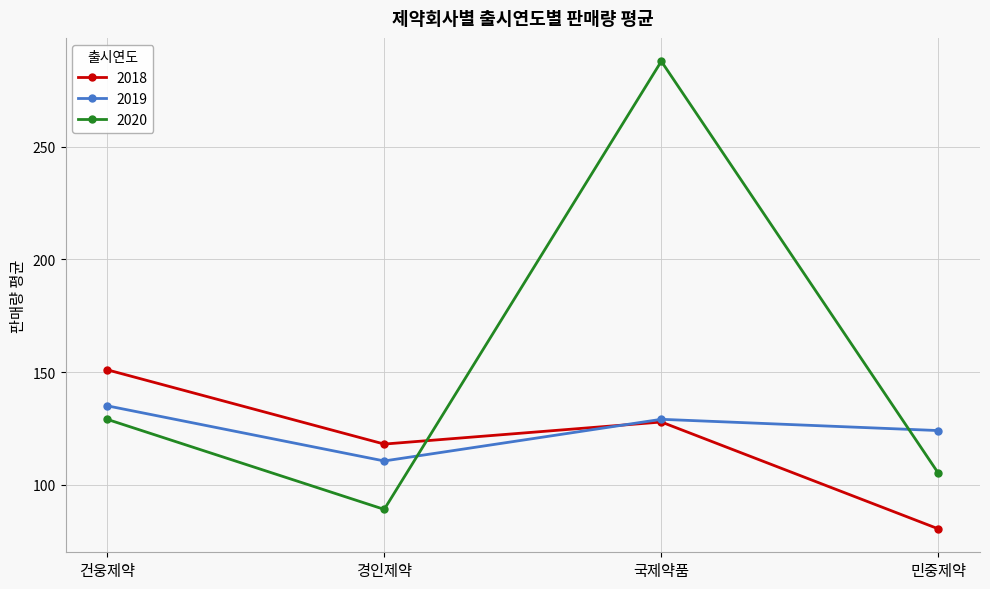

What are all the series names shown in the legend?

2018, 2019, 2020